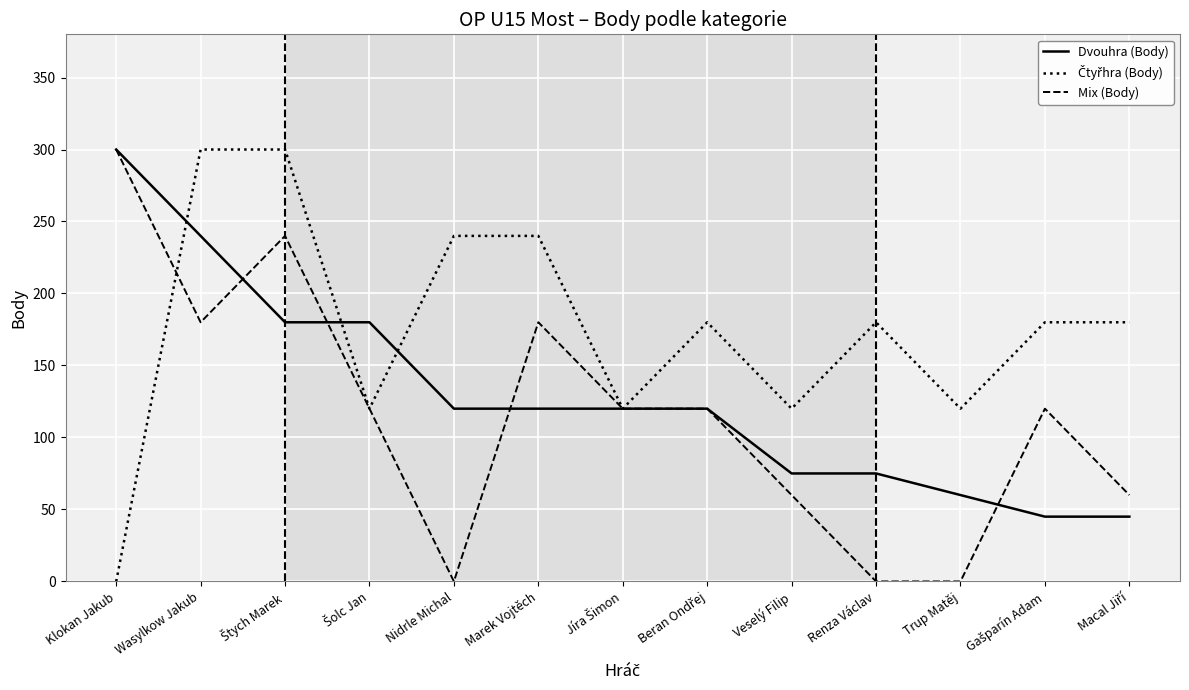

The value of Mix (Body) at Veselý Filip is 60. True or false?

True